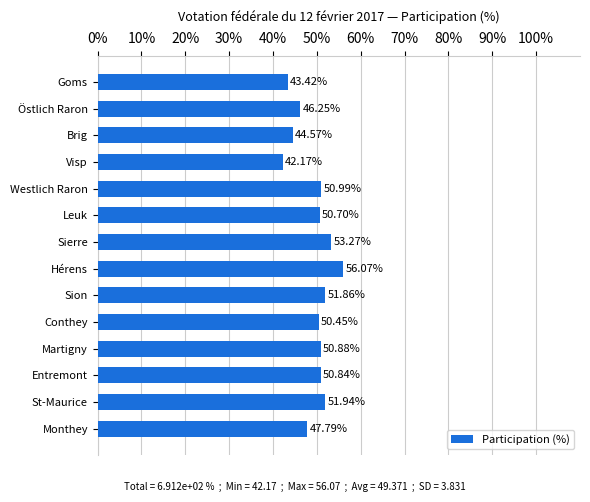

What is the sum of all values?

691.2